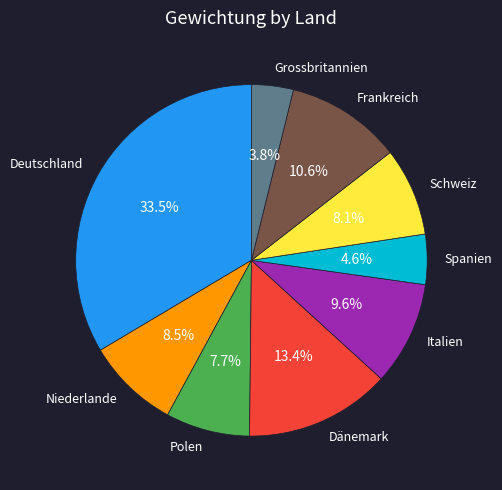

What portion of the pie excludes Niederlande?

91.5%